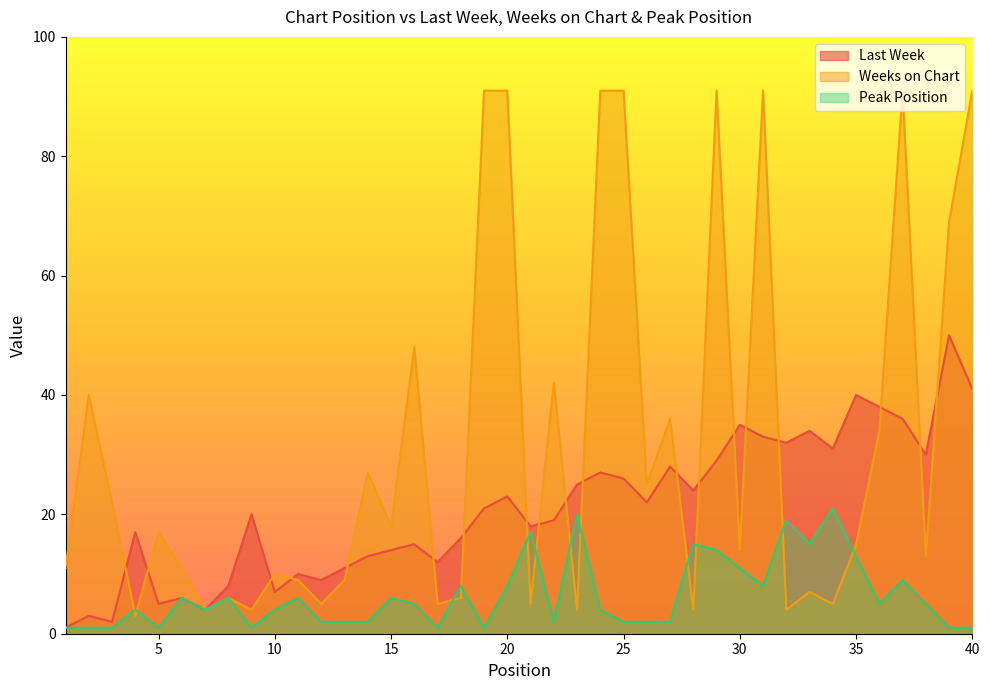

Is it true that Peak Position equals 3 at 25?

False